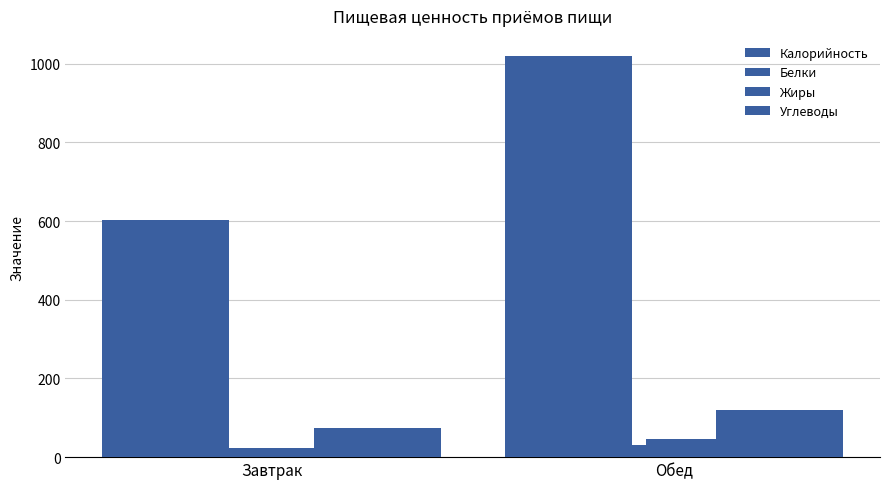

Between Завтрак and Обед, which series saw the biggest shift?

Калорийность